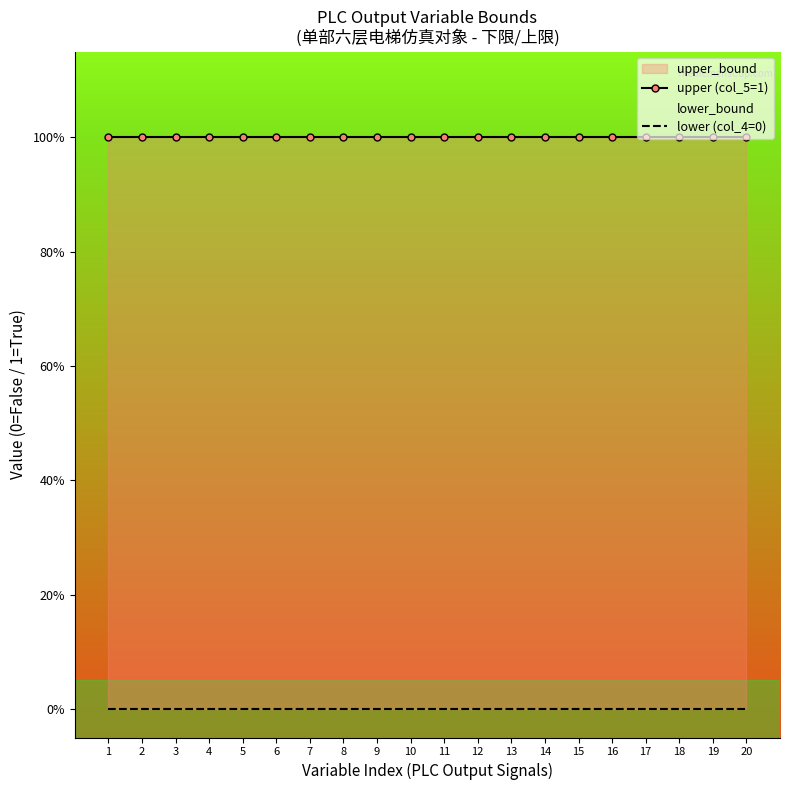

Which series has the largest range (max minus min)?

upper (col_5=1)